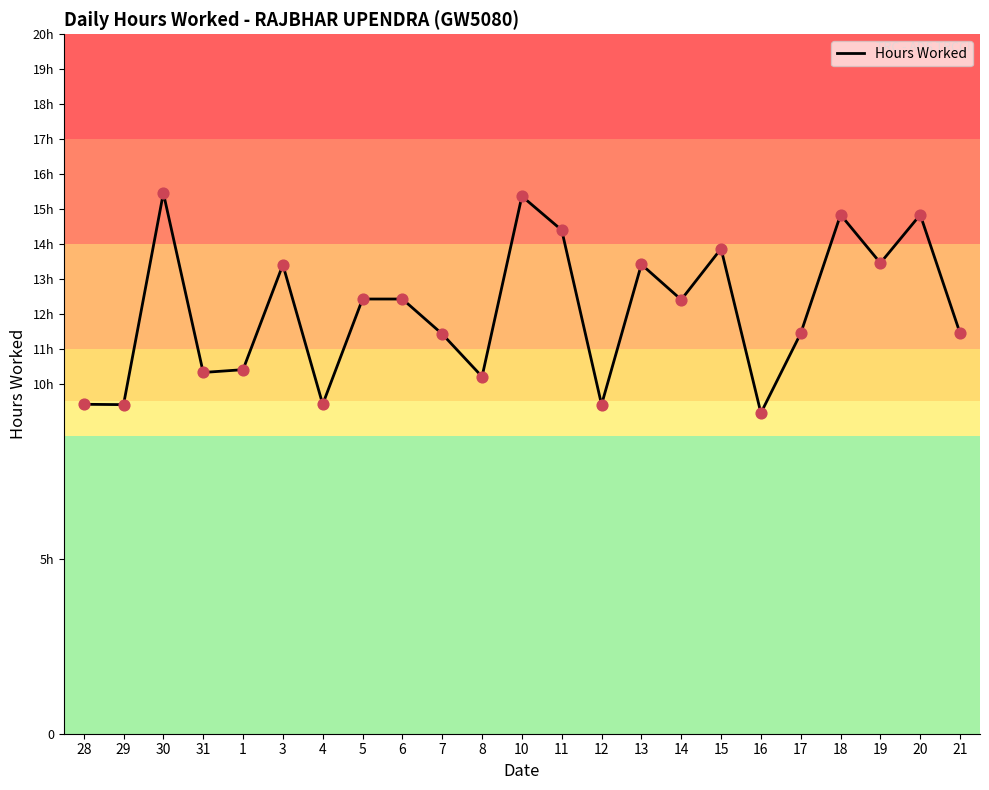

Approximately how many times larger is the value at 28 compared to 5?

0.8